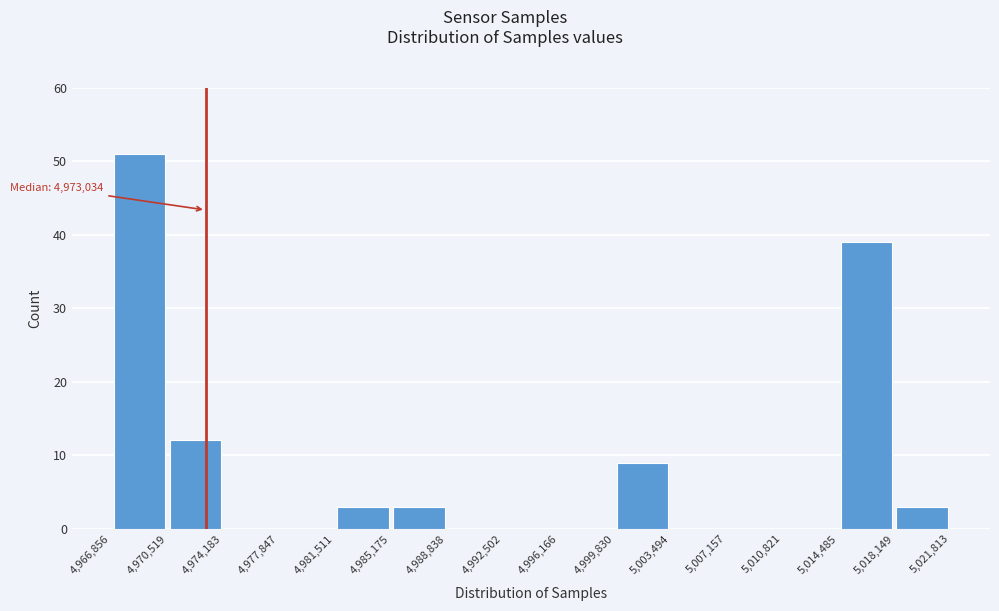

Over which range of the x-axis is the bar tallest?

4,966,856 to 4,970,519